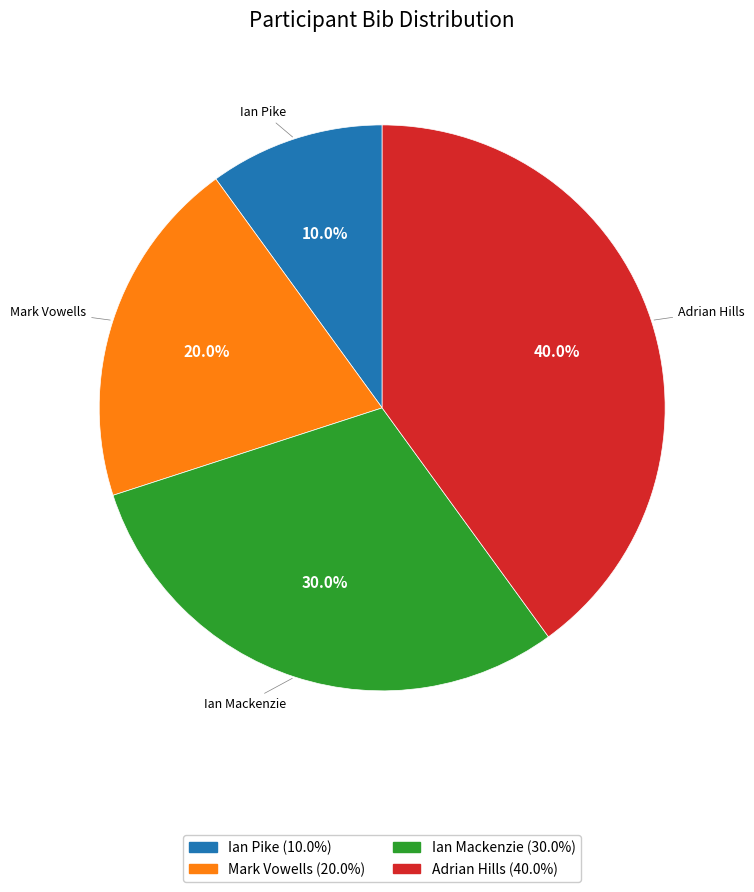

True or false: Mark Vowells accounts for 32% of the total.

False